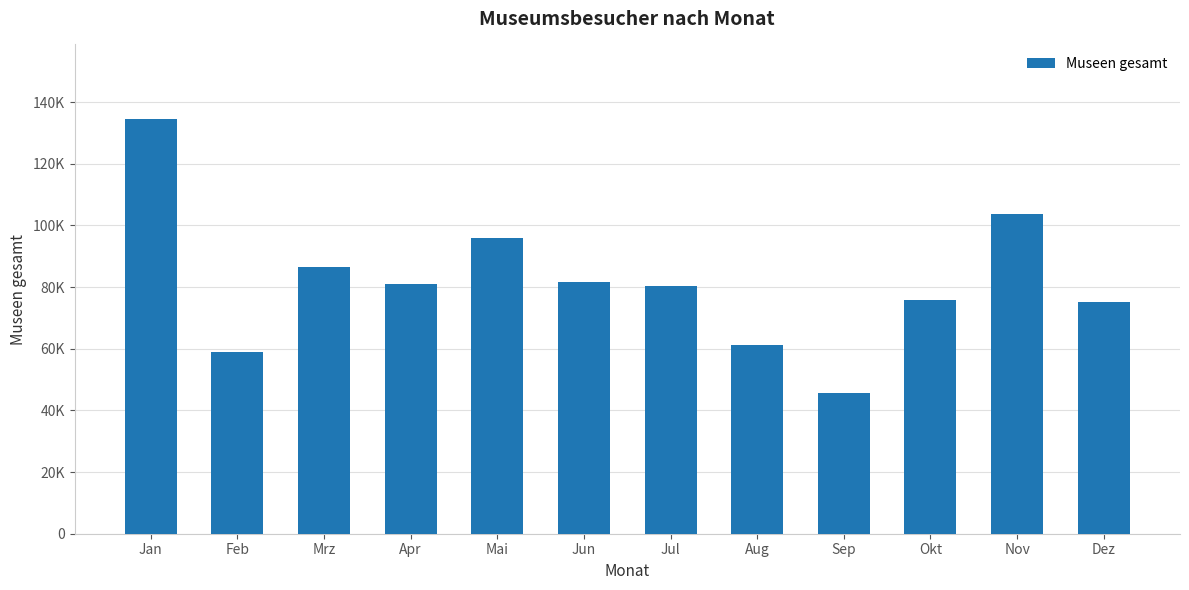

What is the label of the 1st bar from the left?

Jan